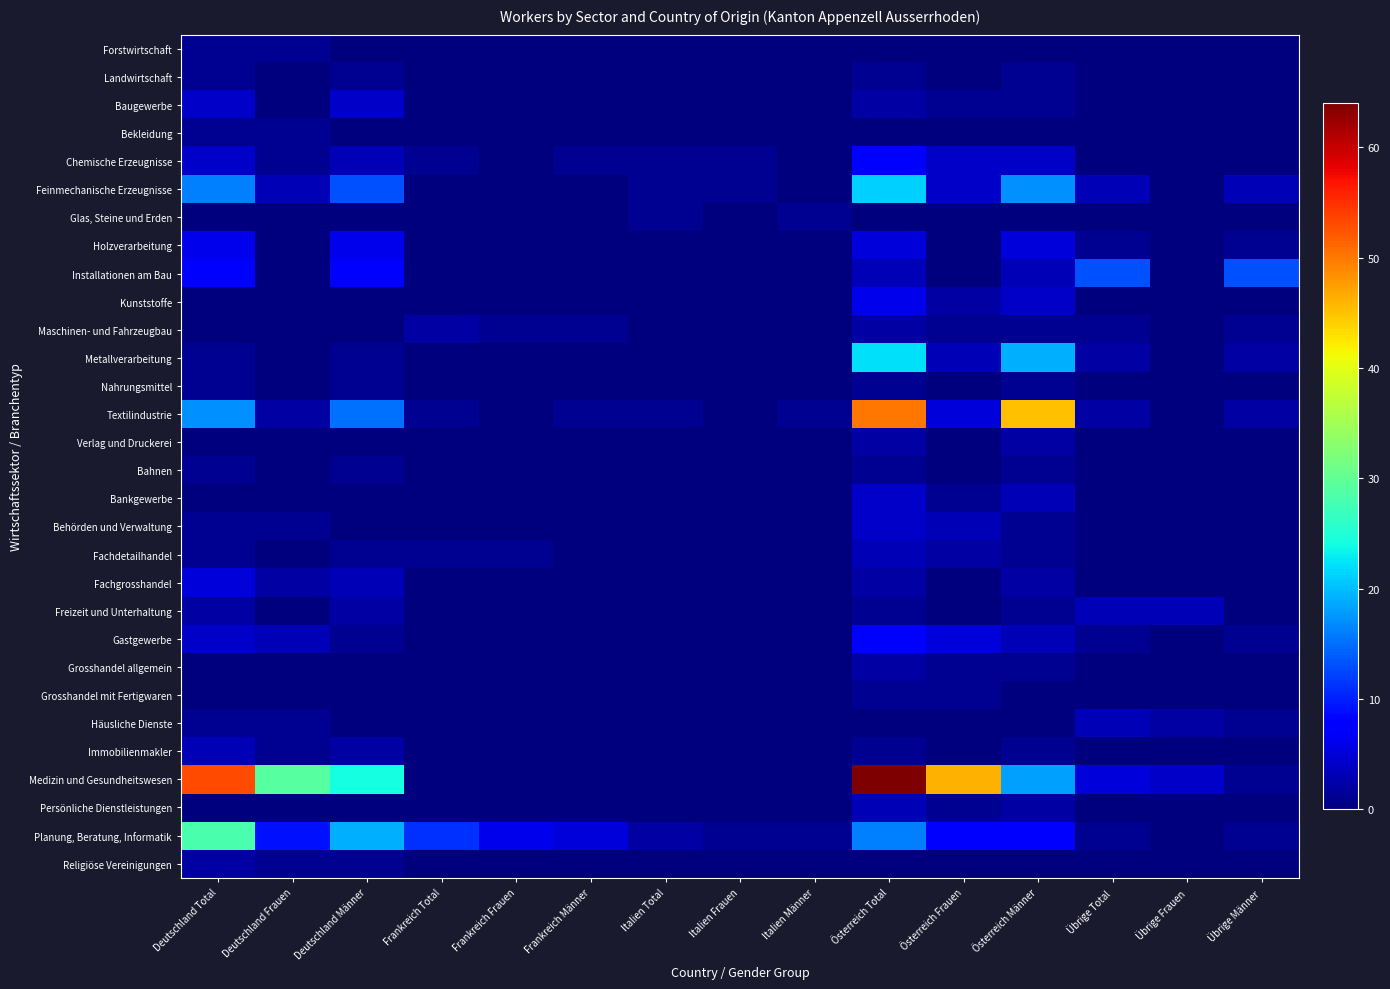

Reading left to right, what are all the values shown in this chart?

Forstwirtschaft: Deutschland Total=1	Deutschland Frauen=1	Deutschland Männer=0	Frankreich Total=0	Frankreich Frauen=0	Frankreich Männer=0	Italien Total=0	Italien Frauen=0	Italien Männer=0	Österreich Total=0	Österreich Frauen=0	Österreich Männer=0	Übrige Total=0	Übrige Frauen=0	Übrige Männer=0
Landwirtschaft: Deutschland Total=1	Deutschland Frauen=0	Deutschland Männer=1	Frankreich Total=0	Frankreich Frauen=0	Frankreich Männer=0	Italien Total=0	Italien Frauen=0	Italien Männer=0	Österreich Total=1	Österreich Frauen=0	Österreich Männer=1	Übrige Total=0	Übrige Frauen=0	Übrige Männer=0
Baugewerbe: Deutschland Total=4	Deutschland Frauen=0	Deutschland Männer=4	Frankreich Total=0	Frankreich Frauen=0	Frankreich Männer=0	Italien Total=0	Italien Frauen=0	Italien Männer=0	Österreich Total=2	Österreich Frauen=1	Österreich Männer=1	Übrige Total=0	Übrige Frauen=0	Übrige Männer=0
Bekleidung: Deutschland Total=1	Deutschland Frauen=1	Deutschland Männer=0	Frankreich Total=0	Frankreich Frauen=0	Frankreich Männer=0	Italien Total=0	Italien Frauen=0	Italien Männer=0	Österreich Total=0	Österreich Frauen=0	Österreich Männer=0	Übrige Total=0	Übrige Frauen=0	Übrige Männer=0
Chemische Erzeugnisse: Deutschland Total=4	Deutschland Frauen=1	Deutschland Männer=3	Frankreich Total=1	Frankreich Frauen=0	Frankreich Männer=1	Italien Total=1	Italien Frauen=1	Italien Männer=0	Österreich Total=8	Österreich Frauen=4	Österreich Männer=4	Übrige Total=0	Übrige Frauen=0	Übrige Männer=0
Feinmechanische Erzeugnisse: Deutschland Total=16	Deutschland Frauen=3	Deutschland Männer=13	Frankreich Total=0	Frankreich Frauen=0	Frankreich Männer=0	Italien Total=1	Italien Frauen=1	Italien Männer=0	Österreich Total=21	Österreich Frauen=4	Österreich Männer=17	Übrige Total=3	Übrige Frauen=0	Übrige Männer=3
Glas, Steine und Erden: Deutschland Total=0	Deutschland Frauen=0	Deutschland Männer=0	Frankreich Total=0	Frankreich Frauen=0	Frankreich Männer=0	Italien Total=1	Italien Frauen=0	Italien Männer=1	Österreich Total=0	Österreich Frauen=0	Österreich Männer=0	Übrige Total=0	Übrige Frauen=0	Übrige Männer=0
Holzverarbeitung: Deutschland Total=6	Deutschland Frauen=0	Deutschland Männer=6	Frankreich Total=0	Frankreich Frauen=0	Frankreich Männer=0	Italien Total=0	Italien Frauen=0	Italien Männer=0	Österreich Total=5	Österreich Frauen=0	Österreich Männer=5	Übrige Total=1	Übrige Frauen=0	Übrige Männer=1
Installationen am Bau: Deutschland Total=8	Deutschland Frauen=0	Deutschland Männer=8	Frankreich Total=0	Frankreich Frauen=0	Frankreich Männer=0	Italien Total=0	Italien Frauen=0	Italien Männer=0	Österreich Total=3	Österreich Frauen=0	Österreich Männer=3	Übrige Total=13	Übrige Frauen=0	Übrige Männer=13
Kunststoffe: Deutschland Total=0	Deutschland Frauen=0	Deutschland Männer=0	Frankreich Total=0	Frankreich Frauen=0	Frankreich Männer=0	Italien Total=0	Italien Frauen=0	Italien Männer=0	Österreich Total=6	Österreich Frauen=2	Österreich Männer=4	Übrige Total=0	Übrige Frauen=0	Übrige Männer=0
Maschinen- und Fahrzeugbau: Deutschland Total=0	Deutschland Frauen=0	Deutschland Männer=0	Frankreich Total=2	Frankreich Frauen=1	Frankreich Männer=1	Italien Total=0	Italien Frauen=0	Italien Männer=0	Österreich Total=2	Österreich Frauen=1	Österreich Männer=1	Übrige Total=1	Übrige Frauen=0	Übrige Männer=1
Metallverarbeitung: Deutschland Total=1	Deutschland Frauen=0	Deutschland Männer=1	Frankreich Total=0	Frankreich Frauen=0	Frankreich Männer=0	Italien Total=0	Italien Frauen=0	Italien Männer=0	Österreich Total=22	Österreich Frauen=3	Österreich Männer=19	Übrige Total=2	Übrige Frauen=0	Übrige Männer=2
Nahrungsmittel: Deutschland Total=1	Deutschland Frauen=0	Deutschland Männer=1	Frankreich Total=0	Frankreich Frauen=0	Frankreich Männer=0	Italien Total=0	Italien Frauen=0	Italien Männer=0	Österreich Total=1	Österreich Frauen=0	Österreich Männer=1	Übrige Total=0	Übrige Frauen=0	Übrige Männer=0
Textilindustrie: Deutschland Total=17	Deutschland Frauen=2	Deutschland Männer=15	Frankreich Total=1	Frankreich Frauen=0	Frankreich Männer=1	Italien Total=1	Italien Frauen=0	Italien Männer=1	Österreich Total=50	Österreich Frauen=5	Österreich Männer=45	Übrige Total=2	Übrige Frauen=0	Übrige Männer=2
Verlag und Druckerei: Deutschland Total=0	Deutschland Frauen=0	Deutschland Männer=0	Frankreich Total=0	Frankreich Frauen=0	Frankreich Männer=0	Italien Total=0	Italien Frauen=0	Italien Männer=0	Österreich Total=2	Österreich Frauen=0	Österreich Männer=2	Übrige Total=0	Übrige Frauen=0	Übrige Männer=0
Bahnen: Deutschland Total=1	Deutschland Frauen=0	Deutschland Männer=1	Frankreich Total=0	Frankreich Frauen=0	Frankreich Männer=0	Italien Total=0	Italien Frauen=0	Italien Männer=0	Österreich Total=1	Österreich Frauen=0	Österreich Männer=1	Übrige Total=0	Übrige Frauen=0	Übrige Männer=0
Bankgewerbe: Deutschland Total=0	Deutschland Frauen=0	Deutschland Männer=0	Frankreich Total=0	Frankreich Frauen=0	Frankreich Männer=0	Italien Total=0	Italien Frauen=0	Italien Männer=0	Österreich Total=4	Österreich Frauen=1	Österreich Männer=3	Übrige Total=0	Übrige Frauen=0	Übrige Männer=0
Behörden und Verwaltung: Deutschland Total=1	Deutschland Frauen=1	Deutschland Männer=0	Frankreich Total=0	Frankreich Frauen=0	Frankreich Männer=0	Italien Total=0	Italien Frauen=0	Italien Männer=0	Österreich Total=4	Österreich Frauen=3	Österreich Männer=1	Übrige Total=0	Übrige Frauen=0	Übrige Männer=0
Fachdetailhandel: Deutschland Total=1	Deutschland Frauen=0	Deutschland Männer=1	Frankreich Total=1	Frankreich Frauen=1	Frankreich Männer=0	Italien Total=0	Italien Frauen=0	Italien Männer=0	Österreich Total=3	Österreich Frauen=2	Österreich Männer=1	Übrige Total=0	Übrige Frauen=0	Übrige Männer=0
Fachgrosshandel: Deutschland Total=5	Deutschland Frauen=2	Deutschland Männer=3	Frankreich Total=0	Frankreich Frauen=0	Frankreich Männer=0	Italien Total=0	Italien Frauen=0	Italien Männer=0	Österreich Total=2	Österreich Frauen=0	Österreich Männer=2	Übrige Total=0	Übrige Frauen=0	Übrige Männer=0
Freizeit und Unterhaltung: Deutschland Total=2	Deutschland Frauen=0	Deutschland Männer=2	Frankreich Total=0	Frankreich Frauen=0	Frankreich Männer=0	Italien Total=0	Italien Frauen=0	Italien Männer=0	Österreich Total=1	Österreich Frauen=0	Österreich Männer=1	Übrige Total=3	Übrige Frauen=3	Übrige Männer=0
Gastgewerbe: Deutschland Total=4	Deutschland Frauen=3	Deutschland Männer=1	Frankreich Total=0	Frankreich Frauen=0	Frankreich Männer=0	Italien Total=0	Italien Frauen=0	Italien Männer=0	Österreich Total=8	Österreich Frauen=5	Österreich Männer=3	Übrige Total=1	Übrige Frauen=0	Übrige Männer=1
Grosshandel allgemein: Deutschland Total=0	Deutschland Frauen=0	Deutschland Männer=0	Frankreich Total=0	Frankreich Frauen=0	Frankreich Männer=0	Italien Total=0	Italien Frauen=0	Italien Männer=0	Österreich Total=2	Österreich Frauen=1	Österreich Männer=1	Übrige Total=0	Übrige Frauen=0	Übrige Männer=0
Grosshandel mit Fertigwaren: Deutschland Total=0	Deutschland Frauen=0	Deutschland Männer=0	Frankreich Total=0	Frankreich Frauen=0	Frankreich Männer=0	Italien Total=0	Italien Frauen=0	Italien Männer=0	Österreich Total=1	Österreich Frauen=1	Österreich Männer=0	Übrige Total=0	Übrige Frauen=0	Übrige Männer=0
Häusliche Dienste: Deutschland Total=1	Deutschland Frauen=1	Deutschland Männer=0	Frankreich Total=0	Frankreich Frauen=0	Frankreich Männer=0	Italien Total=0	Italien Frauen=0	Italien Männer=0	Österreich Total=0	Österreich Frauen=0	Österreich Männer=0	Übrige Total=3	Übrige Frauen=2	Übrige Männer=1
Immobilienmakler: Deutschland Total=3	Deutschland Frauen=1	Deutschland Männer=2	Frankreich Total=0	Frankreich Frauen=0	Frankreich Männer=0	Italien Total=0	Italien Frauen=0	Italien Männer=0	Österreich Total=1	Österreich Frauen=0	Österreich Männer=1	Übrige Total=0	Übrige Frauen=0	Übrige Männer=0
Medizin und Gesundheitswesen: Deutschland Total=53	Deutschland Frauen=29	Deutschland Männer=24	Frankreich Total=0	Frankreich Frauen=0	Frankreich Männer=0	Italien Total=0	Italien Frauen=0	Italien Männer=0	Österreich Total=64	Österreich Frauen=46	Österreich Männer=18	Übrige Total=5	Übrige Frauen=4	Übrige Männer=1
Persönliche Dienstleistungen: Deutschland Total=0	Deutschland Frauen=0	Deutschland Männer=0	Frankreich Total=0	Frankreich Frauen=0	Frankreich Männer=0	Italien Total=0	Italien Frauen=0	Italien Männer=0	Österreich Total=3	Österreich Frauen=1	Österreich Männer=2	Übrige Total=0	Übrige Frauen=0	Übrige Männer=0
Planung, Beratung, Informatik: Deutschland Total=28	Deutschland Frauen=9	Deutschland Männer=19	Frankreich Total=11	Frankreich Frauen=6	Frankreich Männer=5	Italien Total=2	Italien Frauen=1	Italien Männer=1	Österreich Total=16	Österreich Frauen=8	Österreich Männer=8	Übrige Total=1	Übrige Frauen=0	Übrige Männer=1
Religiöse Vereinigungen: Deutschland Total=2	Deutschland Frauen=1	Deutschland Männer=1	Frankreich Total=0	Frankreich Frauen=0	Frankreich Männer=0	Italien Total=0	Italien Frauen=0	Italien Männer=0	Österreich Total=0	Österreich Frauen=0	Österreich Männer=0	Übrige Total=0	Übrige Frauen=0	Übrige Männer=0